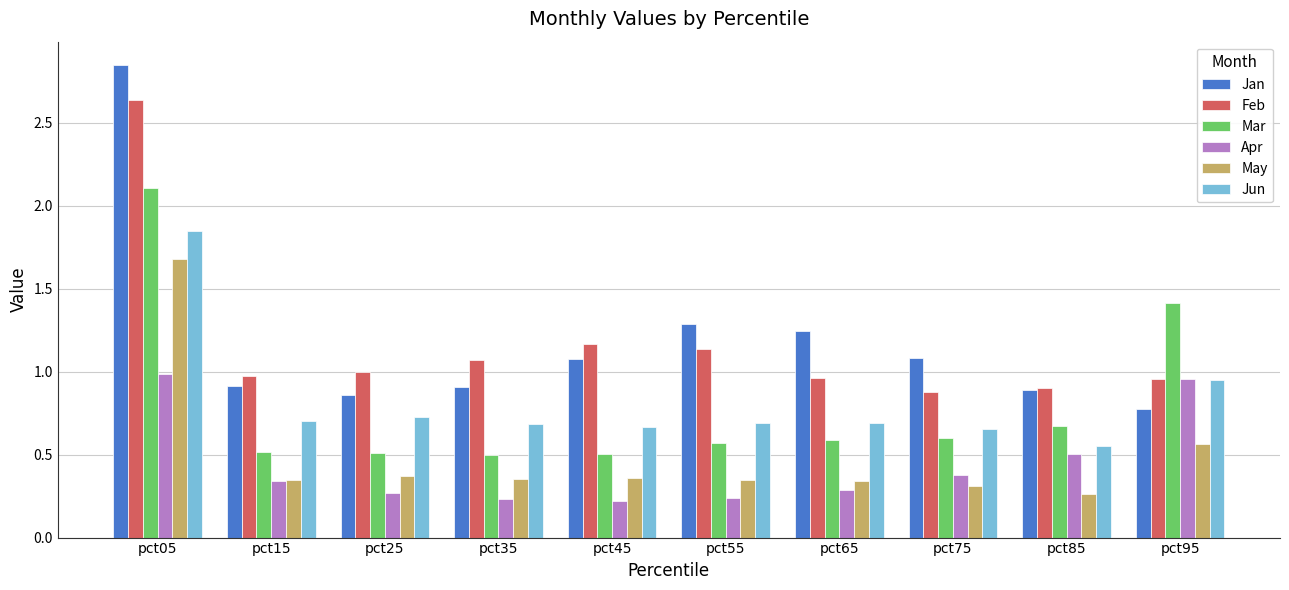

What is the highest value of the May series?

1.7